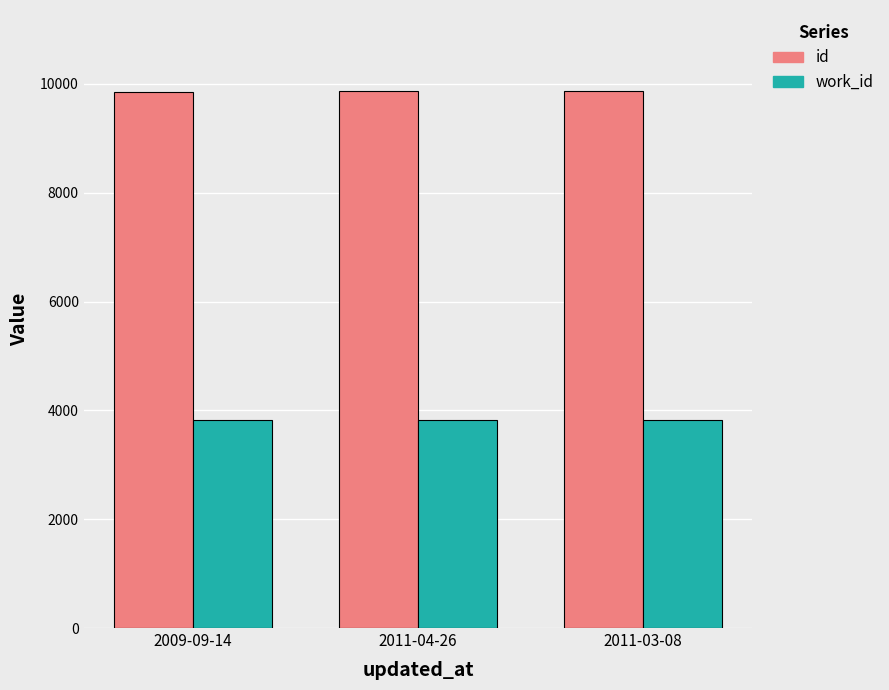

What is the difference between the highest and lowest values at 2011-04-26?

6033